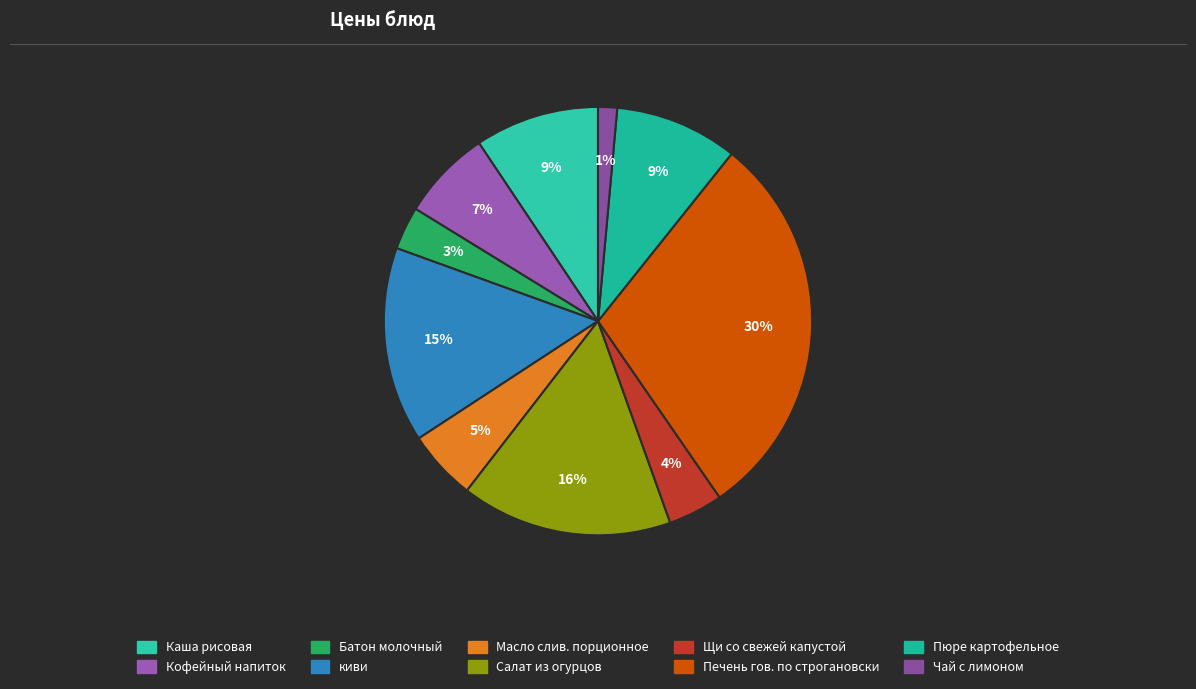

Between Кофейный напиток and киви, which is larger?

киви